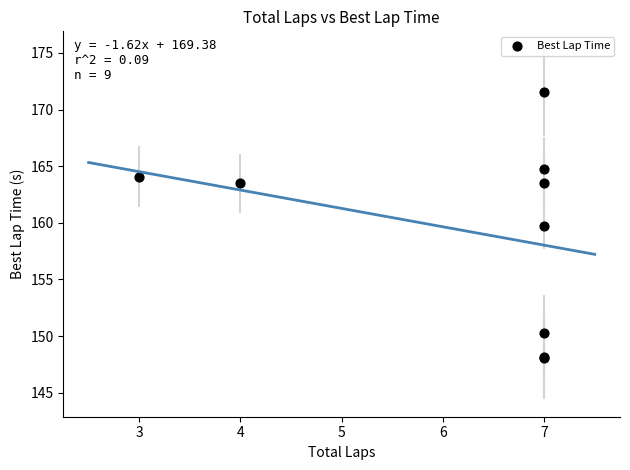

What Y value in the scatter plot is closest to 159?

159.7